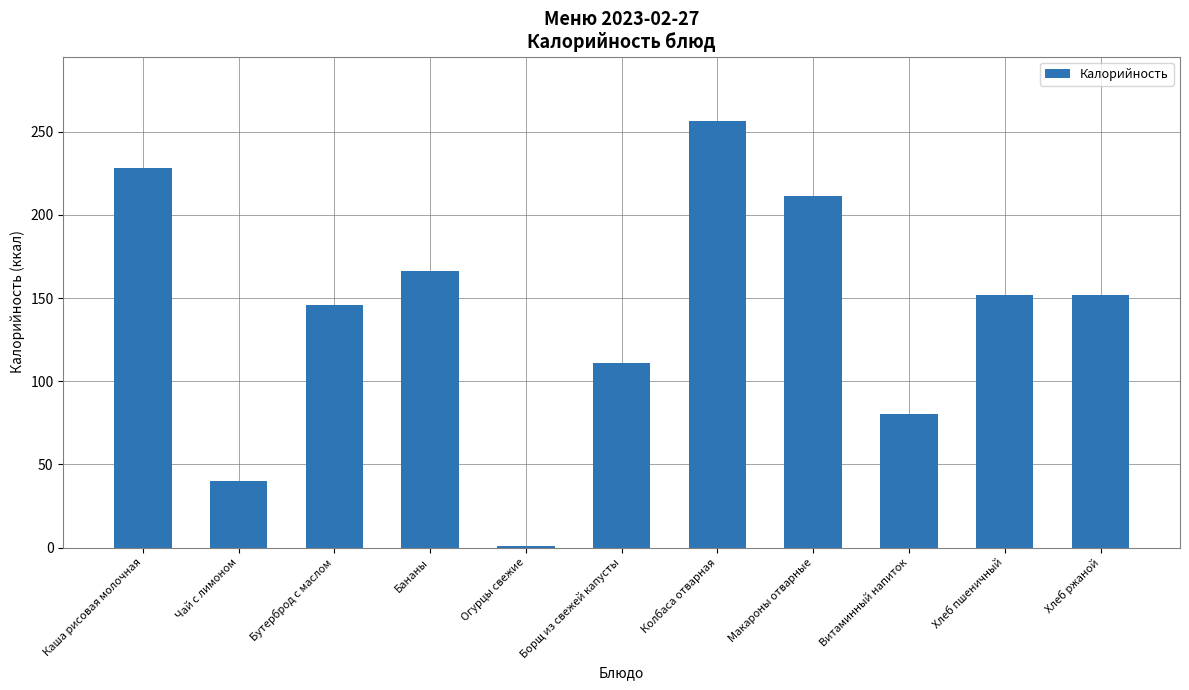

What value does the data have at Колбаса отварная?

256.7